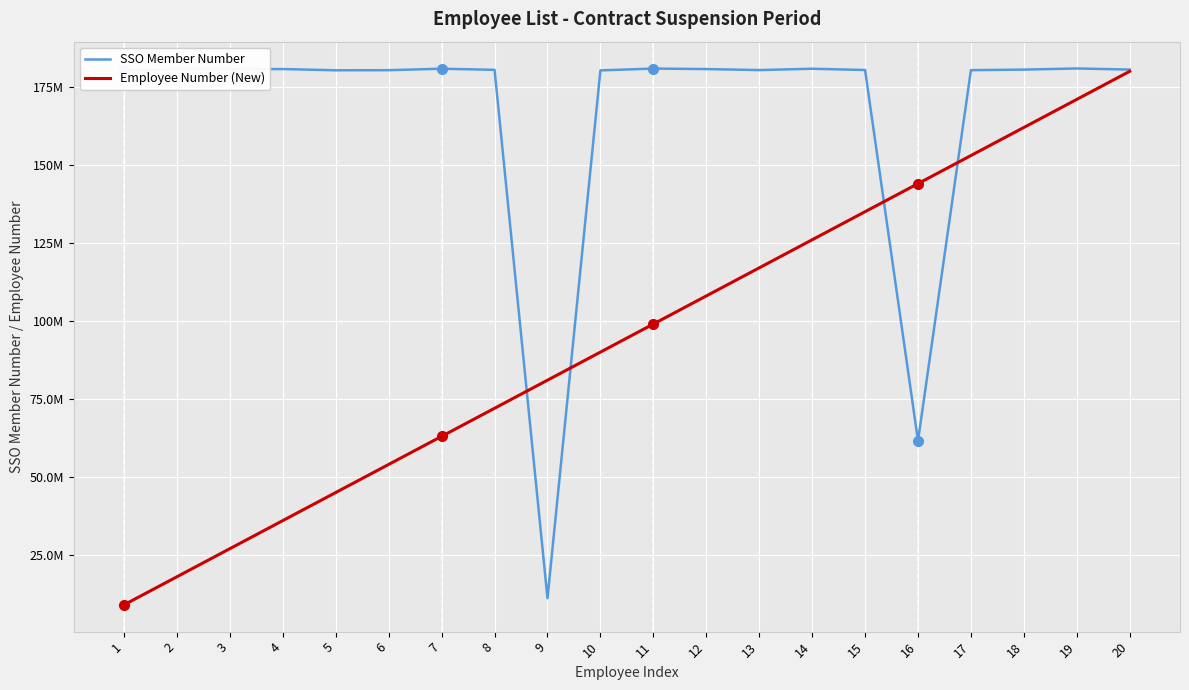

What is the sum of all Employee Number (New) values?

1890000000